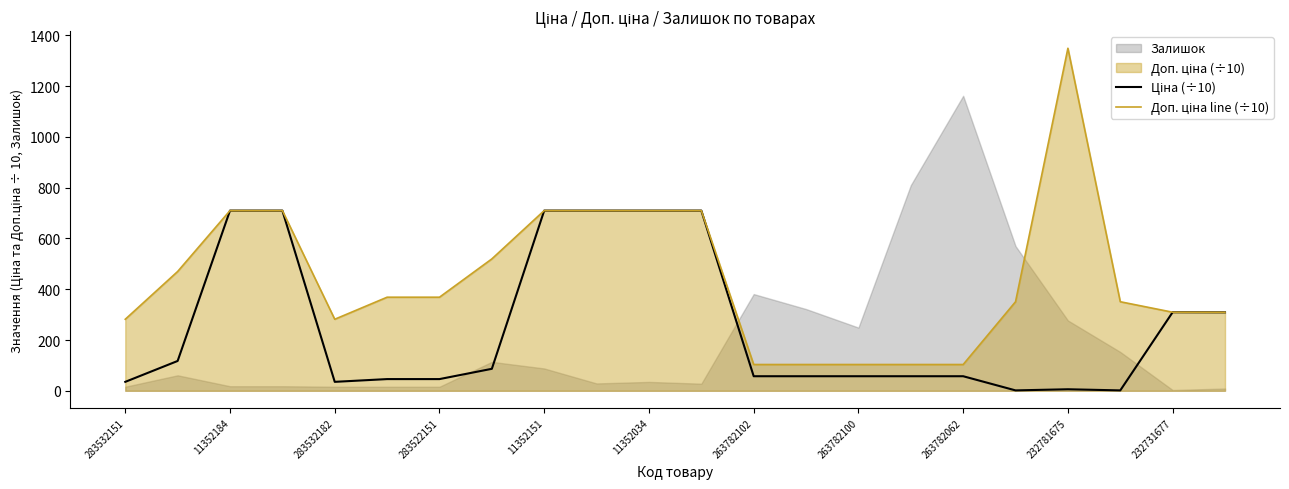

How many times do Ціна (÷10) and Доп. ціна line (÷10) cross each other?

1